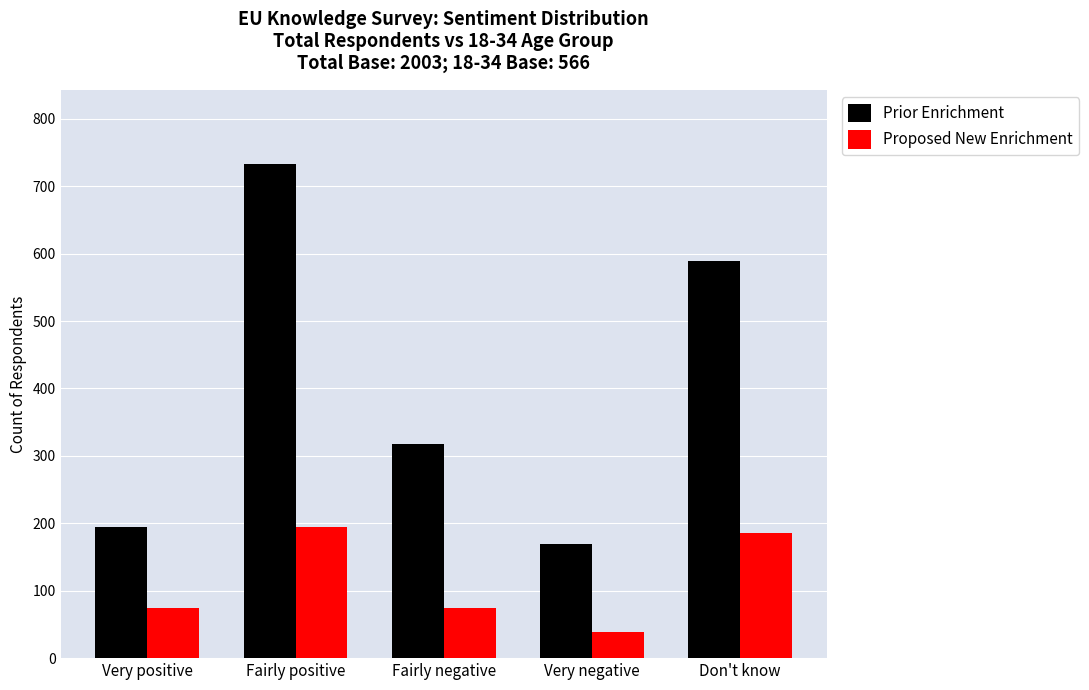

List the labels in order of Prior Enrichment value, largest first.

Fairly positive, Don't know, Fairly negative, Very positive, Very negative